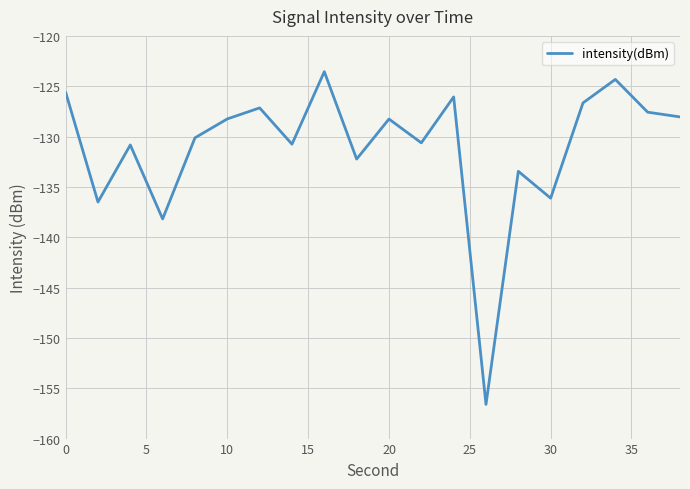

What is the sum of all values?

-2620.9